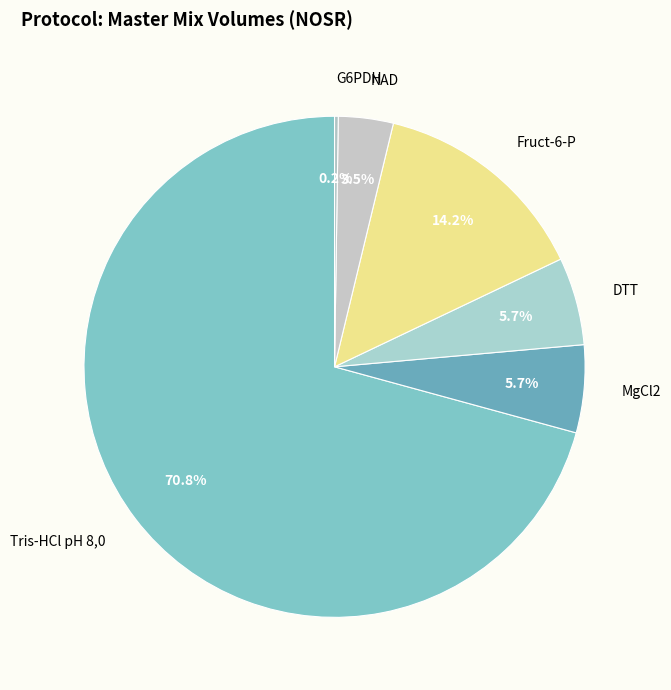

To the nearest percent, what percentage of the pie is Fruct-6-P?

14%